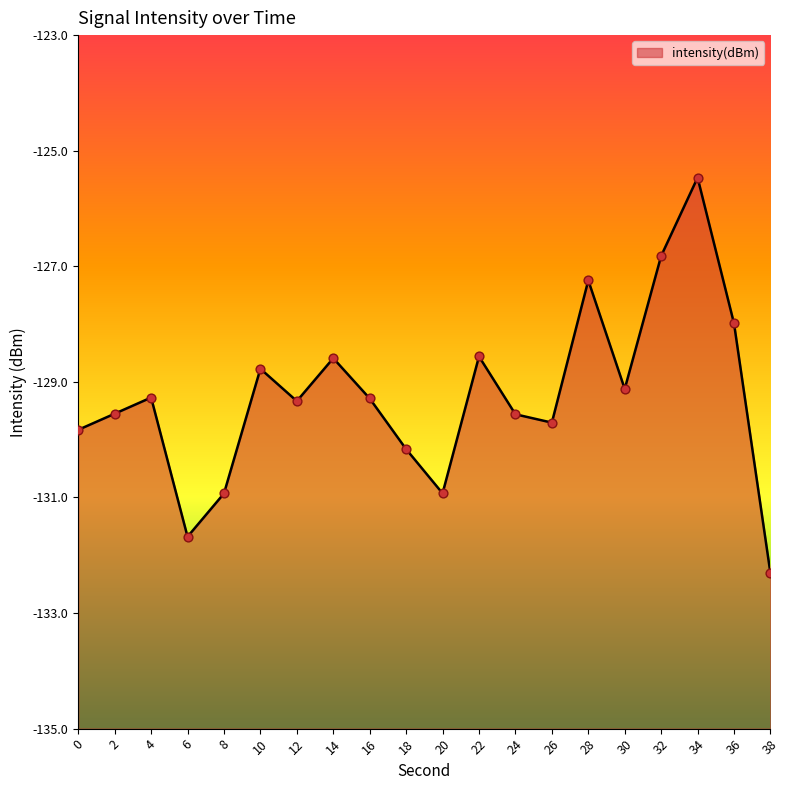

What is the change in value from 18 to 38?

-2.1